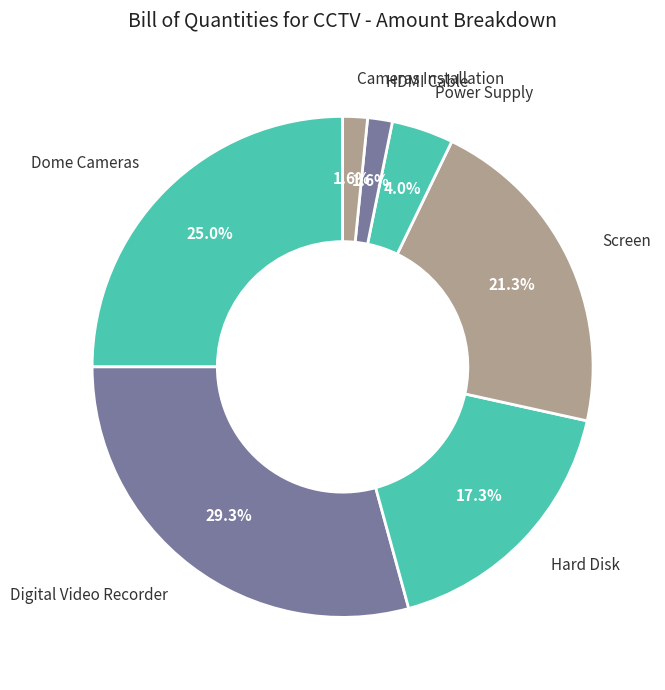

Is it true that Screen is 13% of the pie?

False